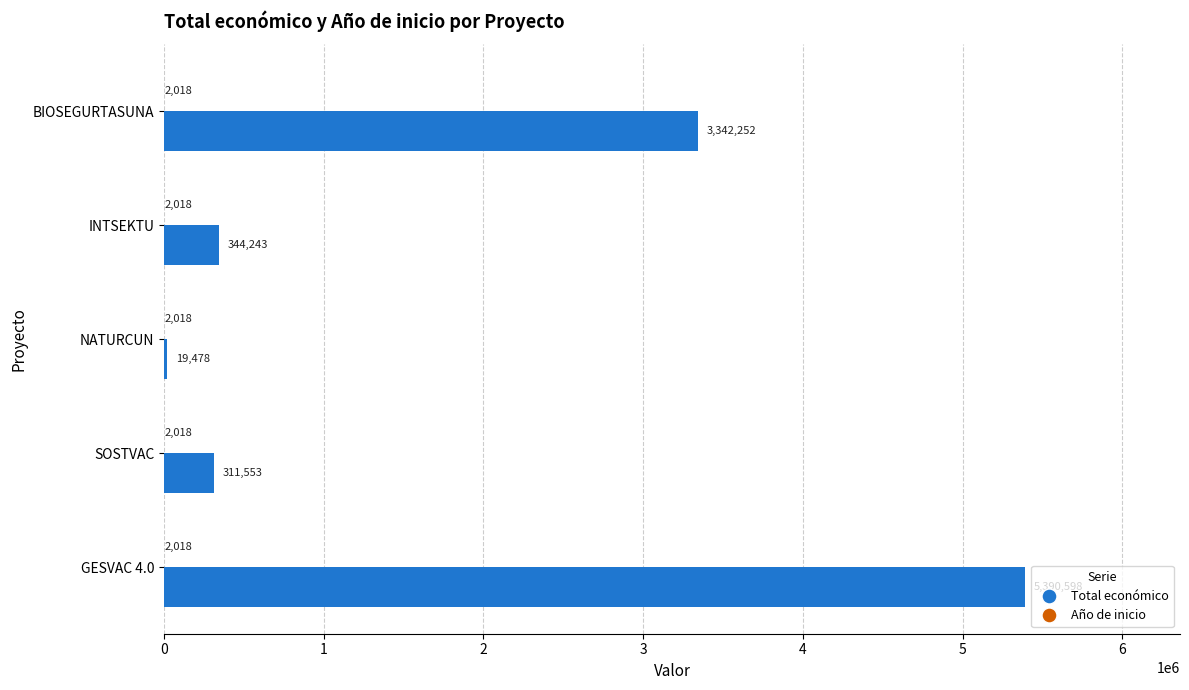

Is it true that Total económico equals 311553 at SOSTVAC?

True